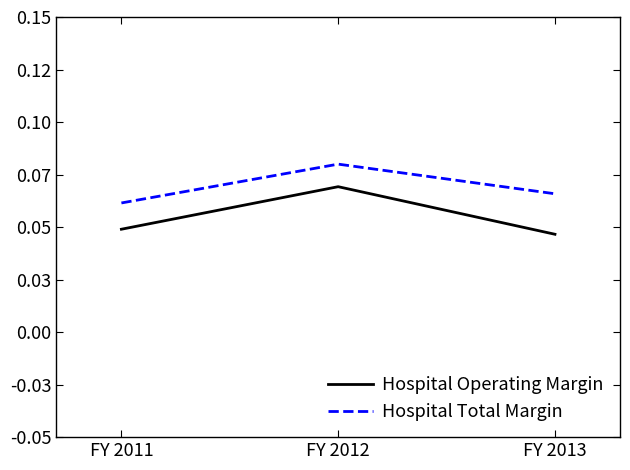

Which series has the largest total across all categories?

Hospital Total Margin